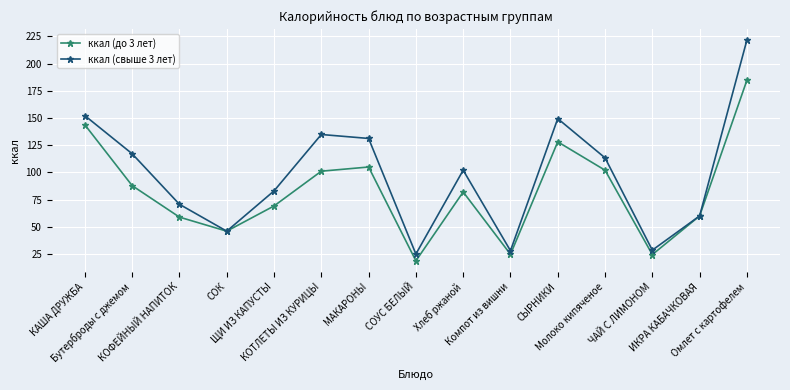

What is the average value of the ккал (свыше 3 лет) series?

97.5